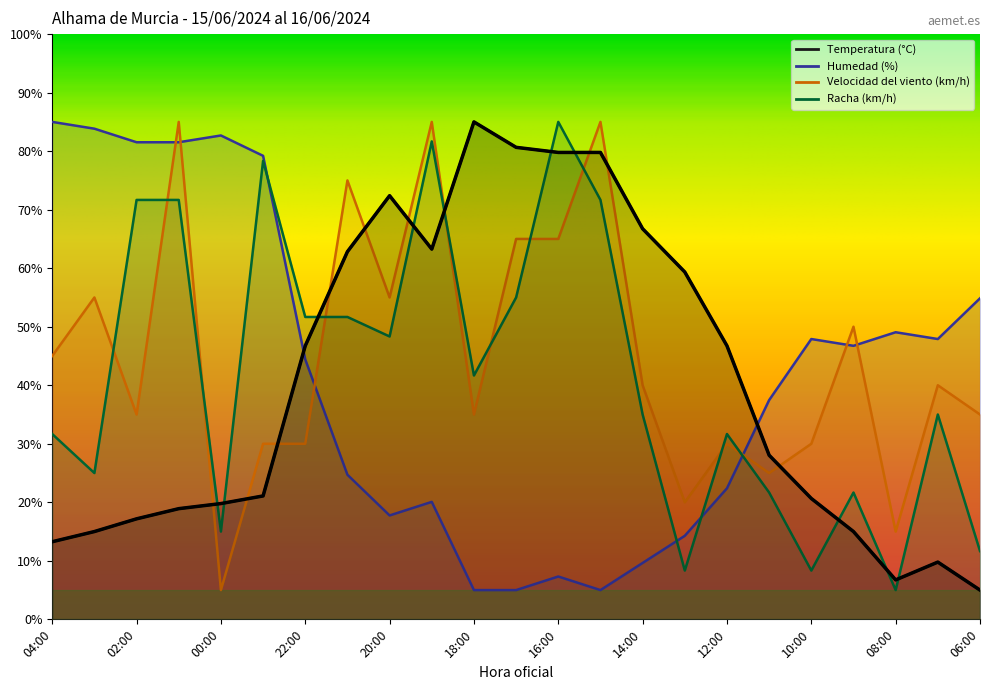

Where does the Humedad (%) series first go above 44?

04:00